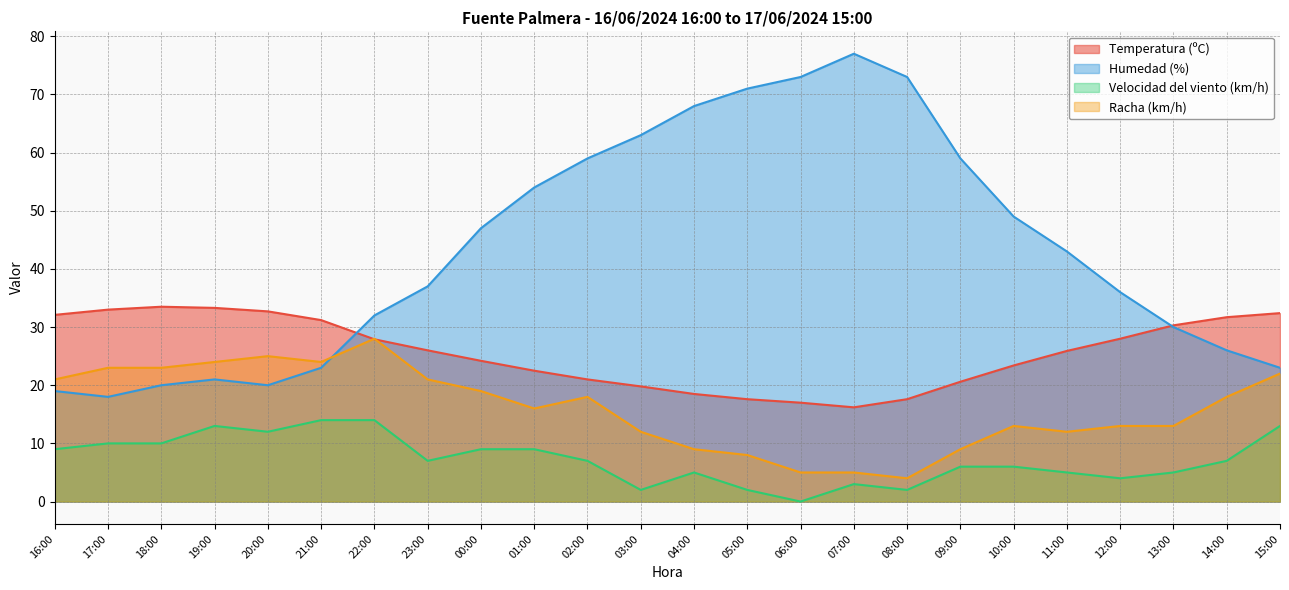

Where is the first local minimum for Humedad (%)?

17:00